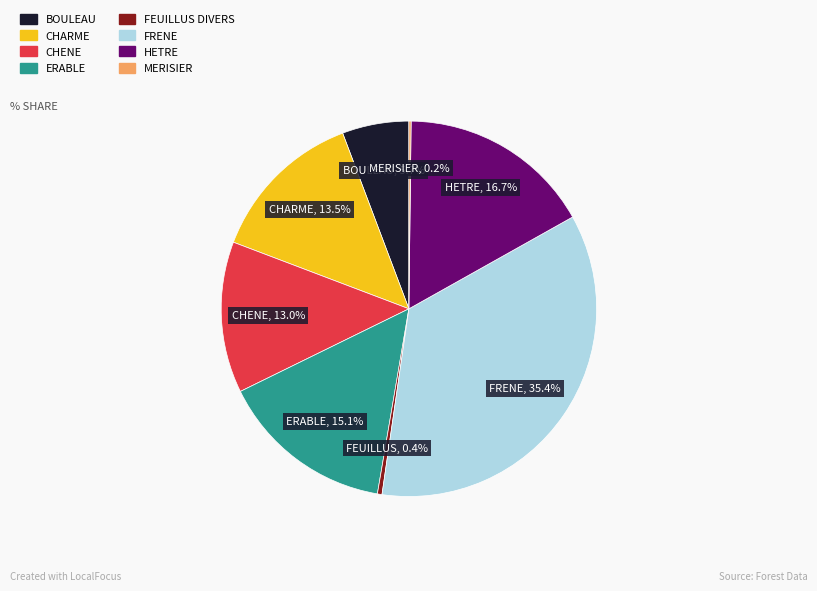

To the nearest percent, what is the difference between the CHENE and BOULEAU slice percentages?

7%